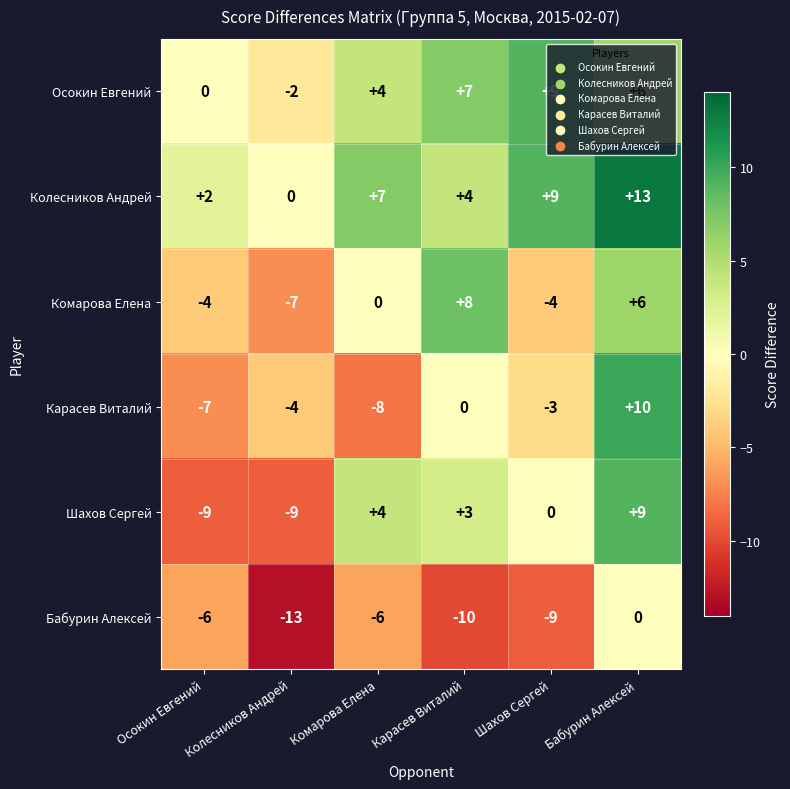

What is the maximum value for Комарова Елена?

8